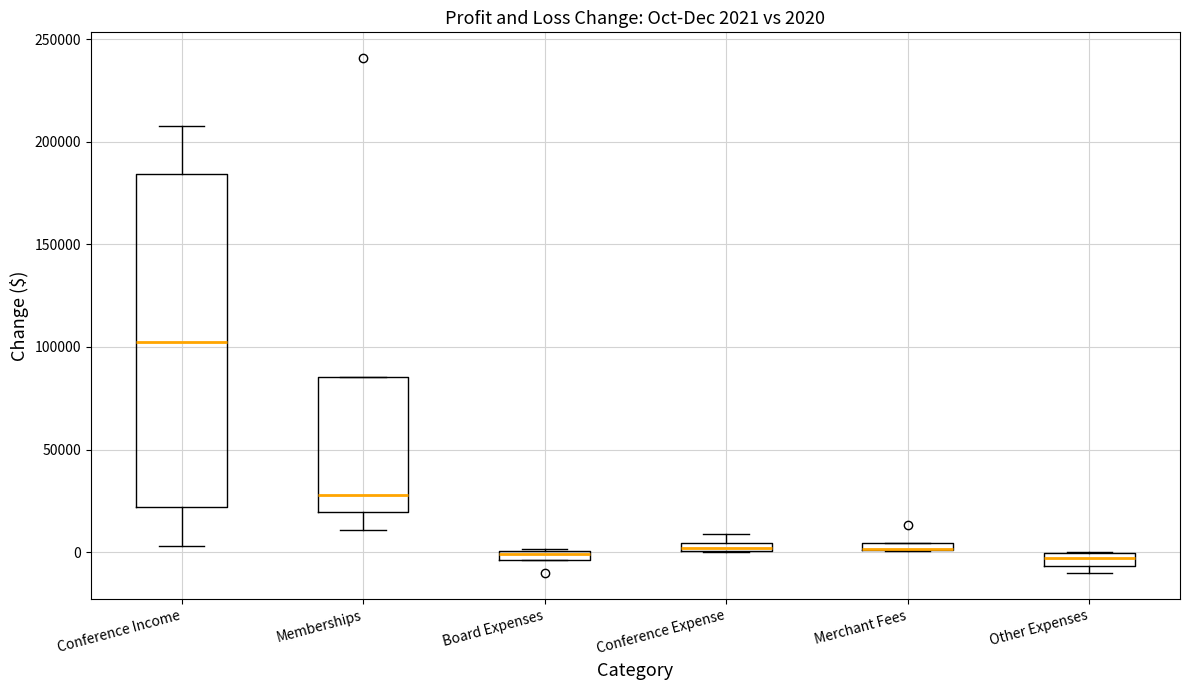

Which box is the tallest, from its lower edge to its upper edge?

Conference Income